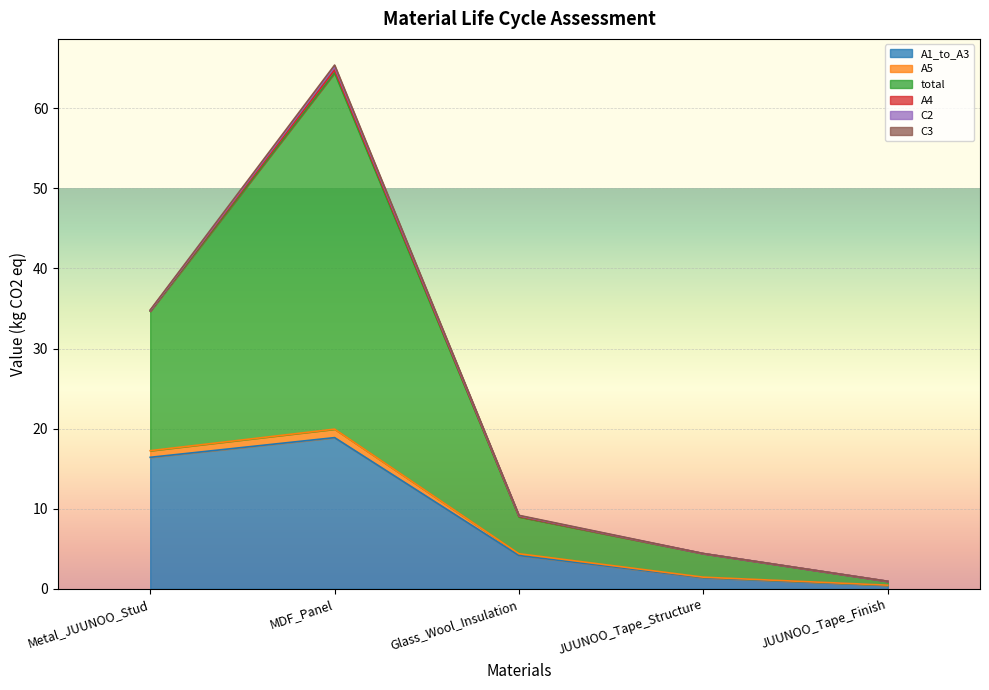

Between JUUNOO_Tape_Structure and Metal_JUUNOO_Stud, which is larger?

Metal_JUUNOO_Stud